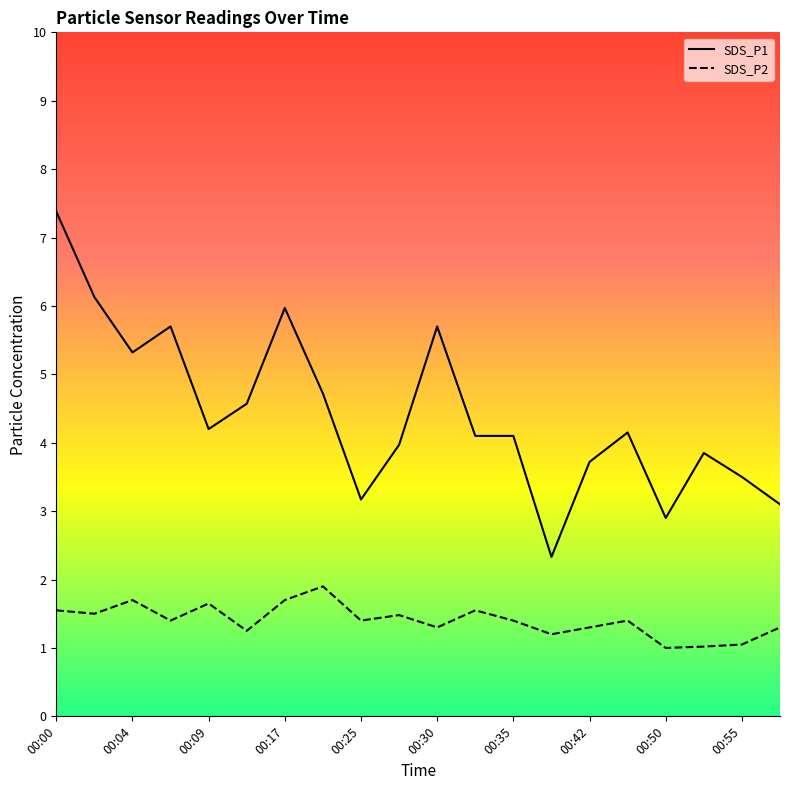

What is the difference between the maximum and minimum values in the SDS_P2 series?

0.9